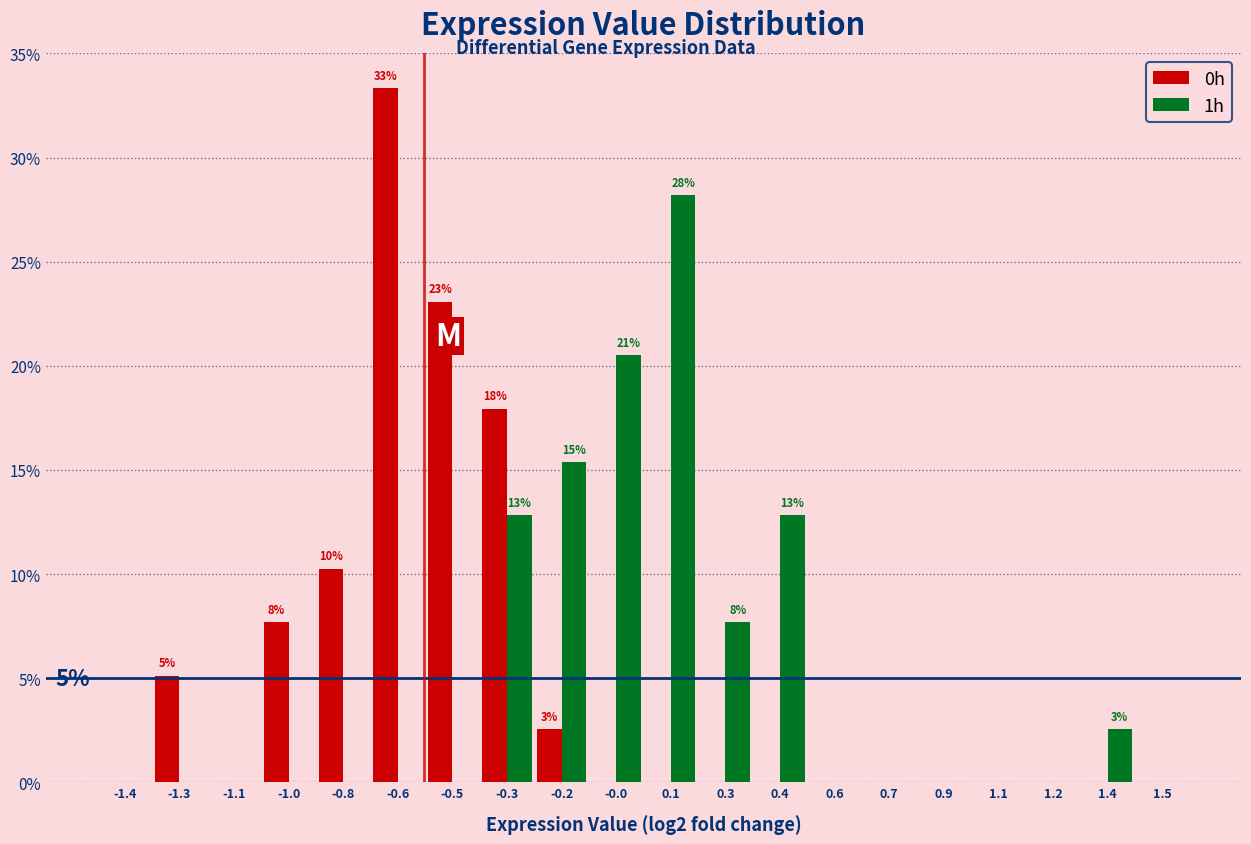

Is it true that 0h equals 13.5 at -1.0?

False